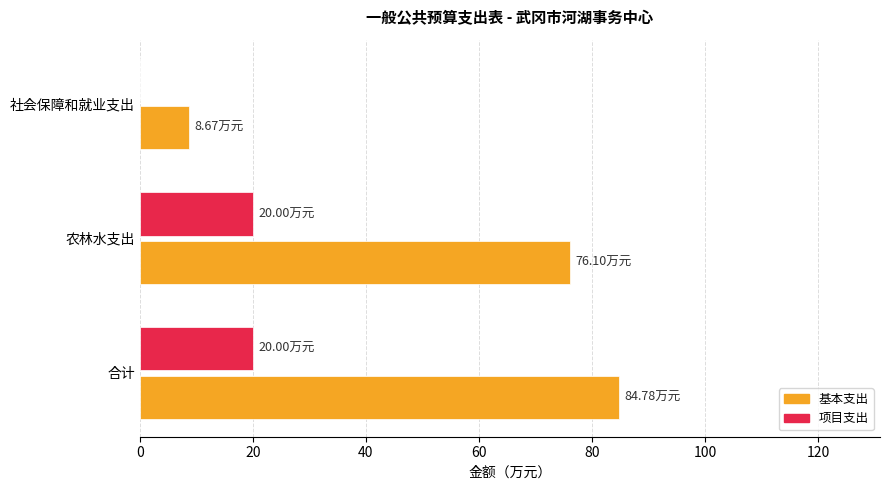

At which category is the sum across all series the highest?

合计